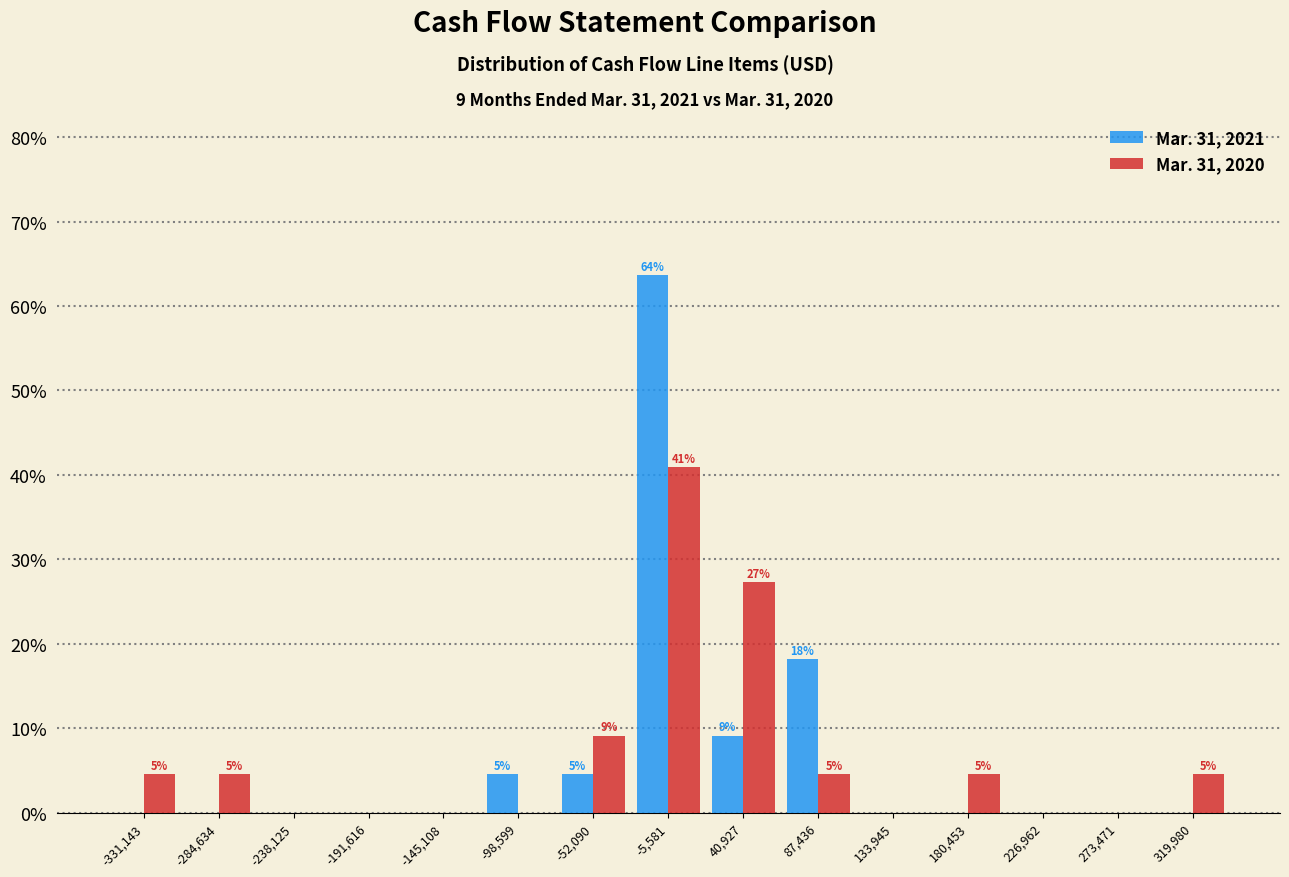

In the Mar. 31, 2021 series, which range on the x-axis has the tallest bar?

-30000 to 20000